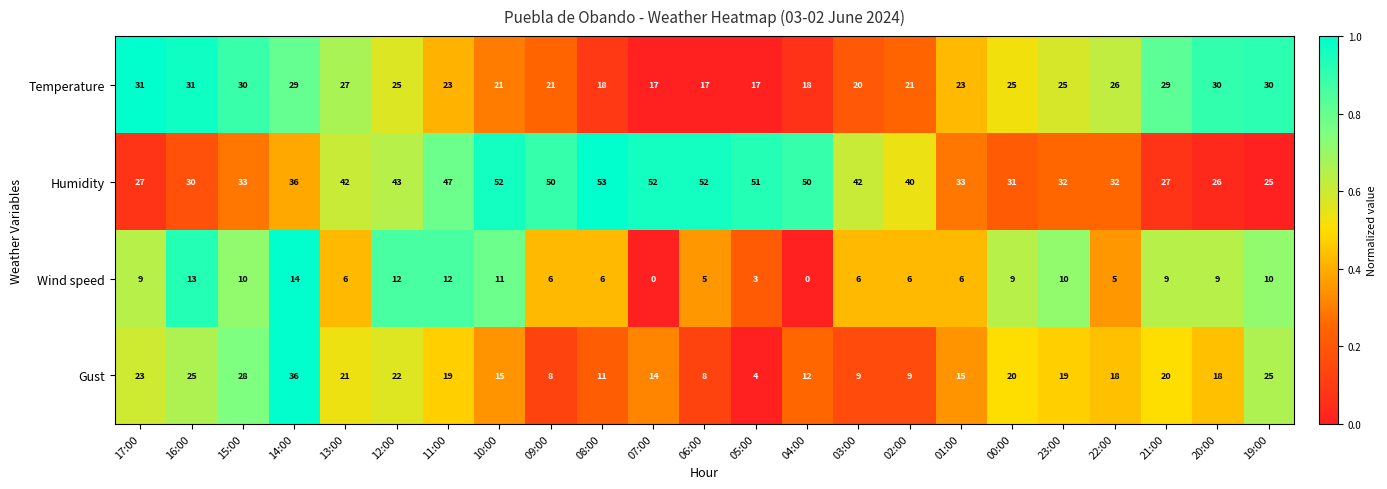

What is the average value of the Wind speed series?

8